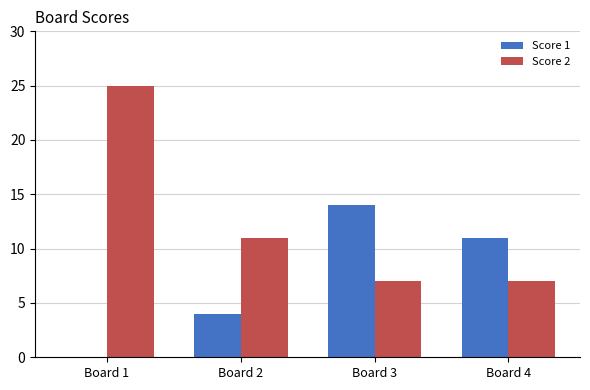

The Score 2 series shows 7 at Board 3. True or false?

True